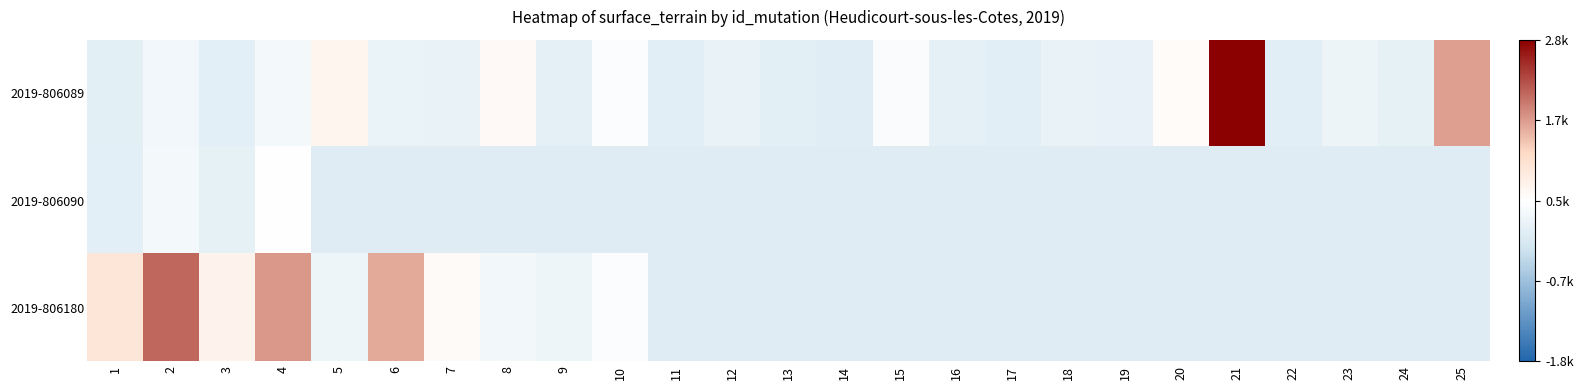

At 4, list the series in order from largest to smallest.

2019-806180, 2019-806090, 2019-806089